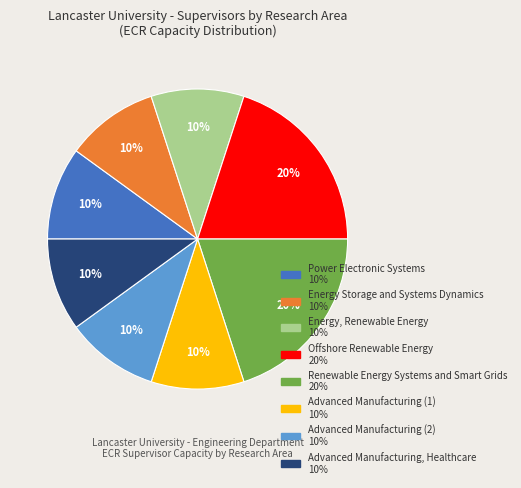

To the nearest percent, what is the difference between the Renewable Energy Systems and Smart Grids and Advanced Manufacturing (2) slice percentages?

10%